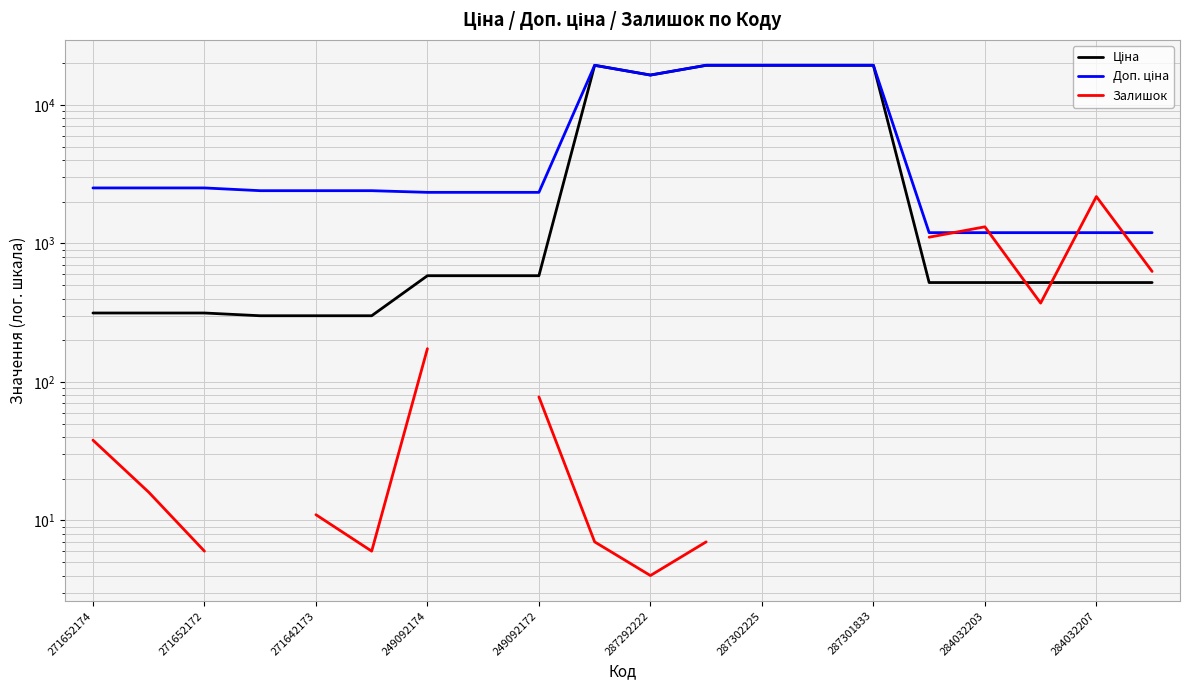

What is the difference between the highest and lowest values at 17?

826.0